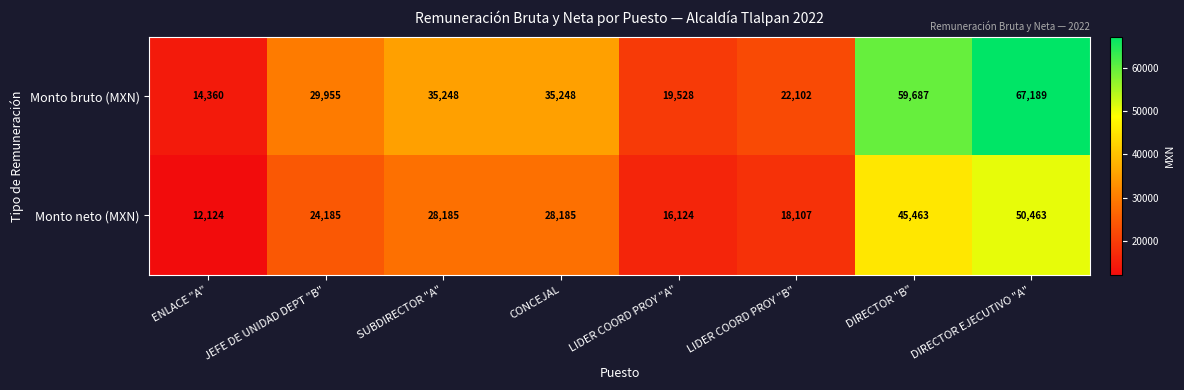

The Monto bruto (MXN) series shows 35248 at CONCEJAL. True or false?

True